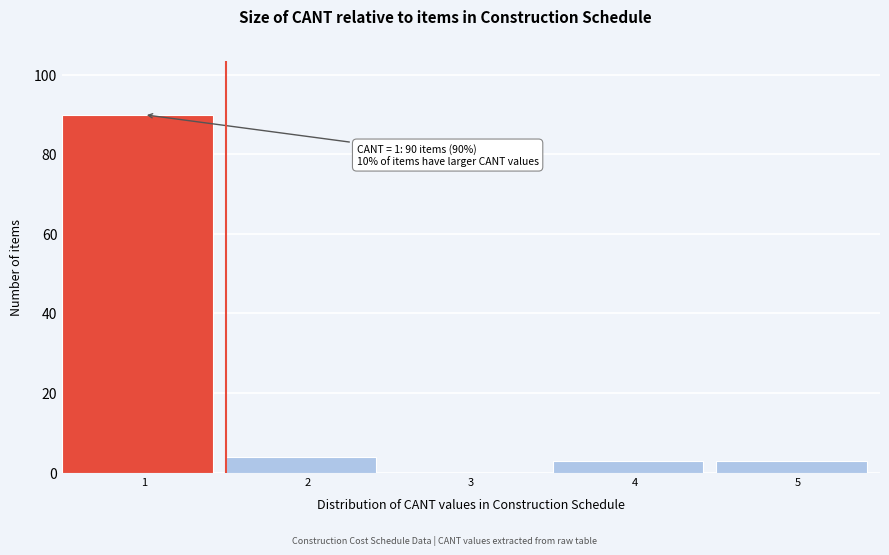

Which range on the x-axis has the tallest bar?

0.5 to 1.5